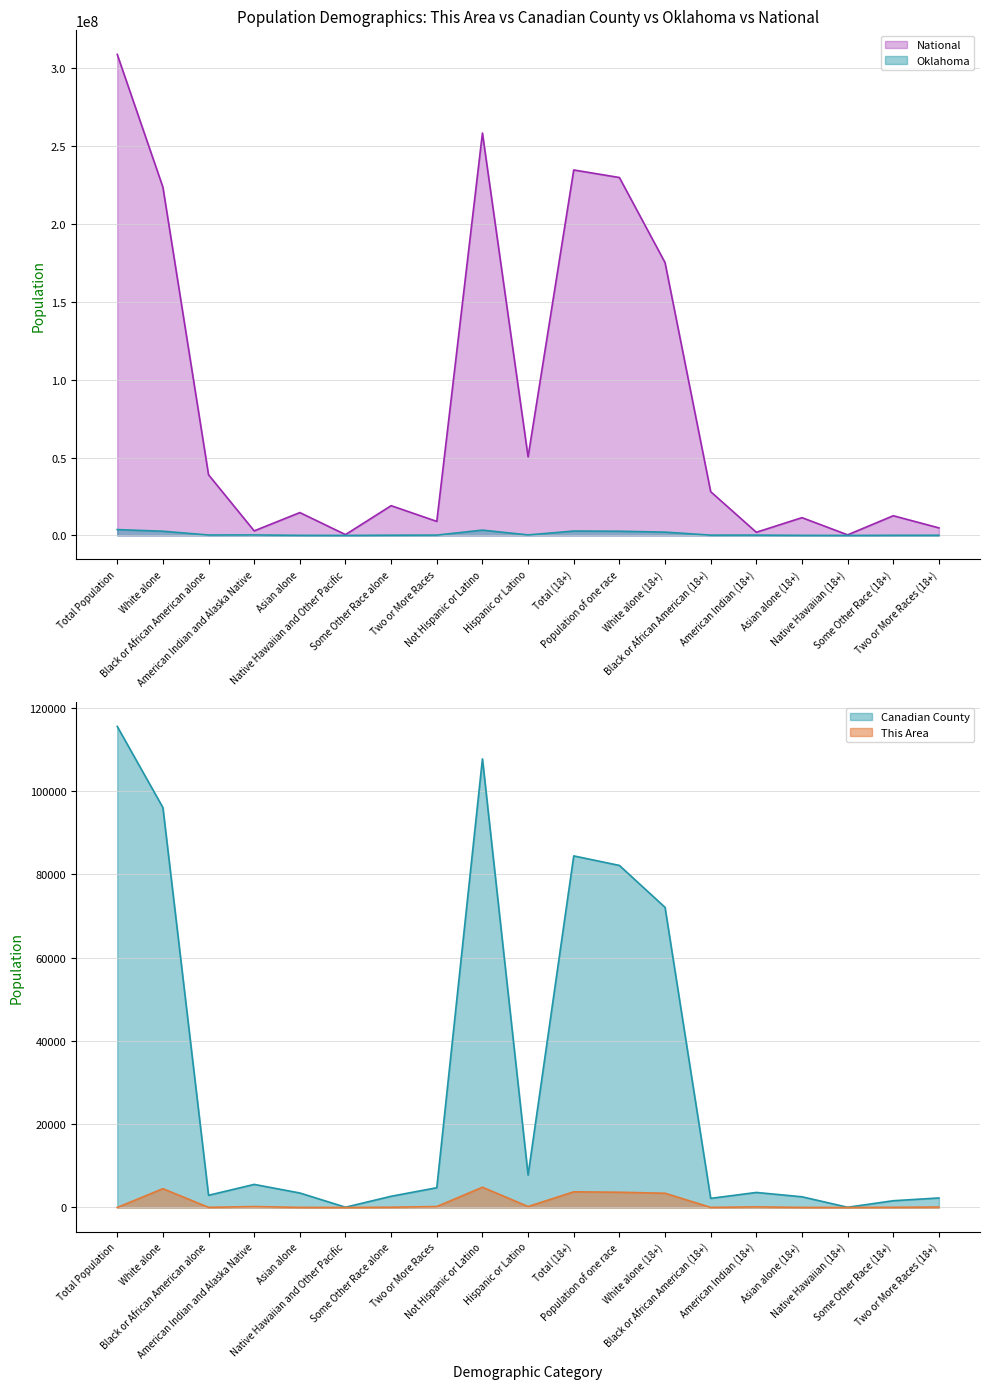

True or false: Canadian County and This Area cross at least once.

False